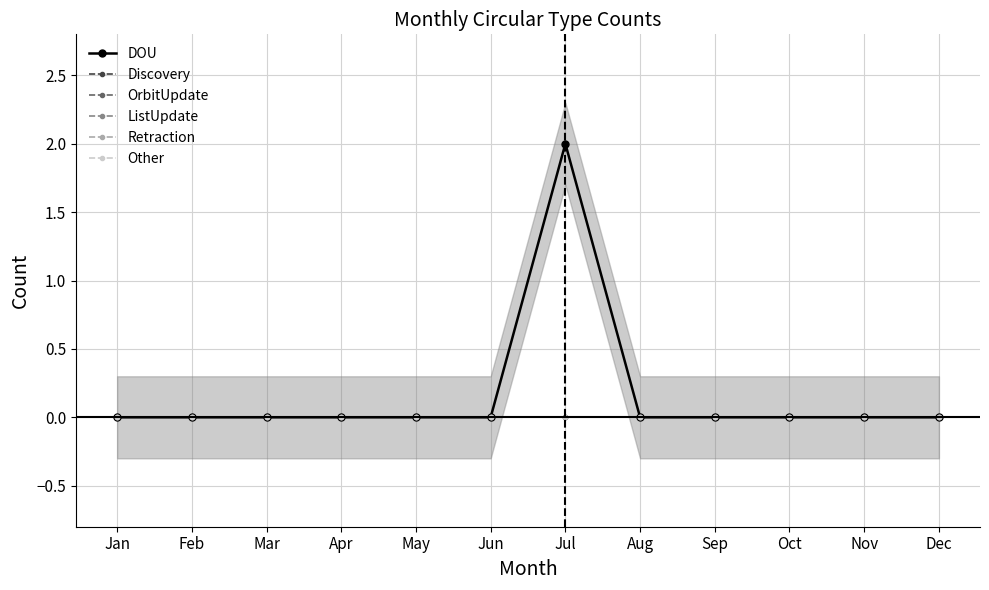

Does the chart have visible grid lines?

Yes